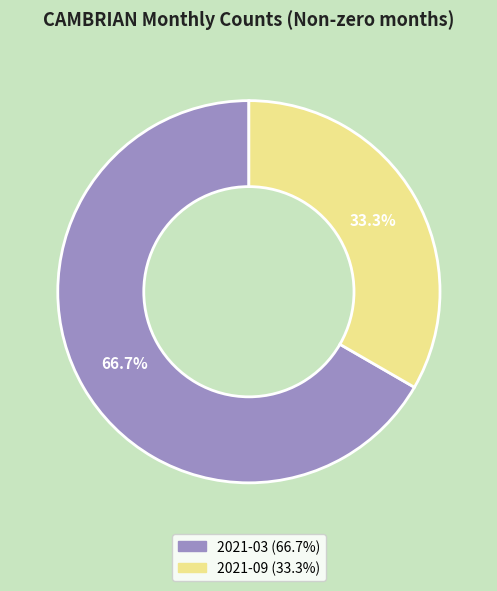

Is there a majority slice in this chart?

Yes